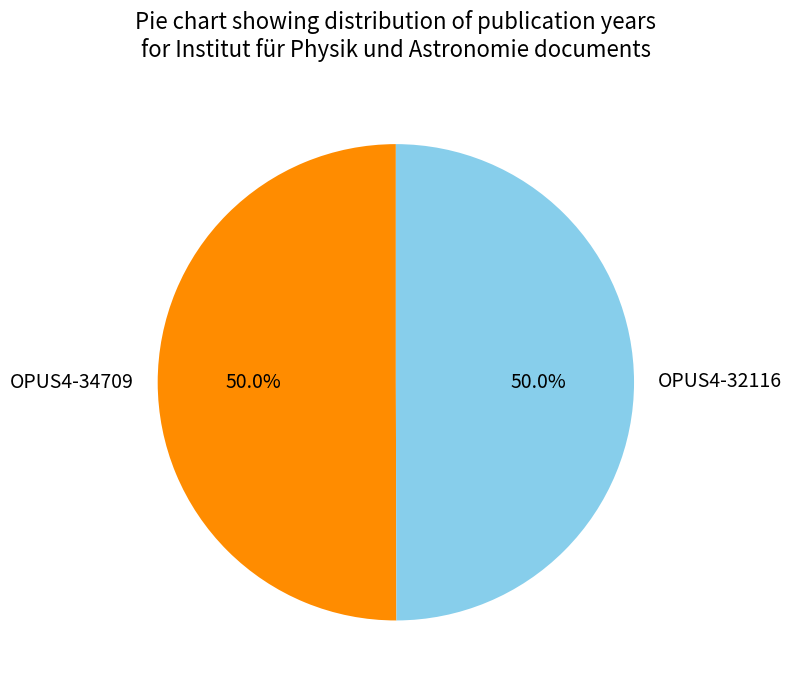

Is it true that OPUS4-32116 is 50% of the pie?

True